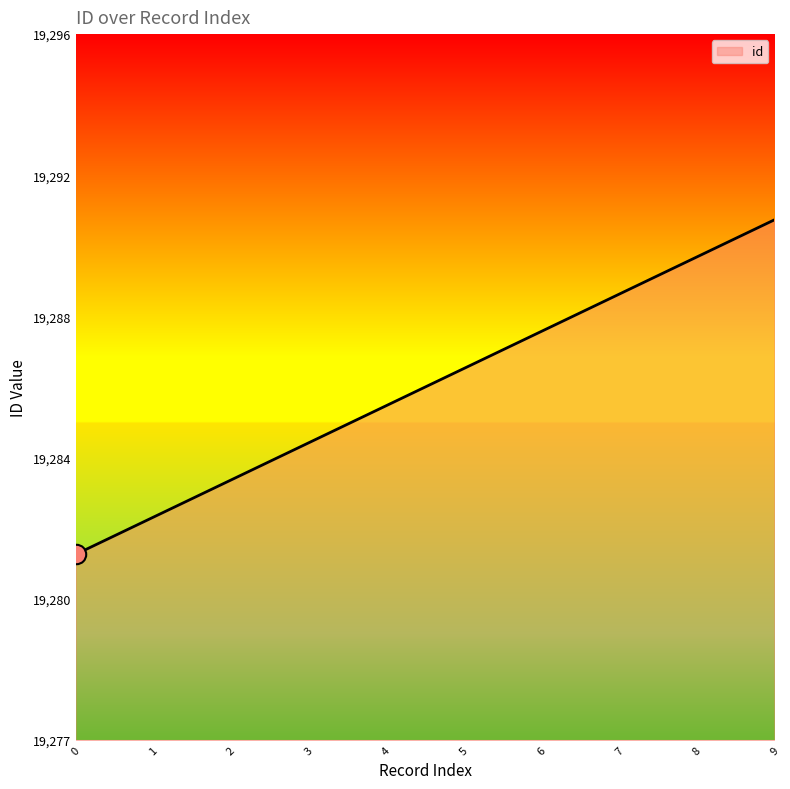

Rank the categories by value from highest to lowest.

9, 8, 7, 6, 5, 4, 3, 2, 1, 0